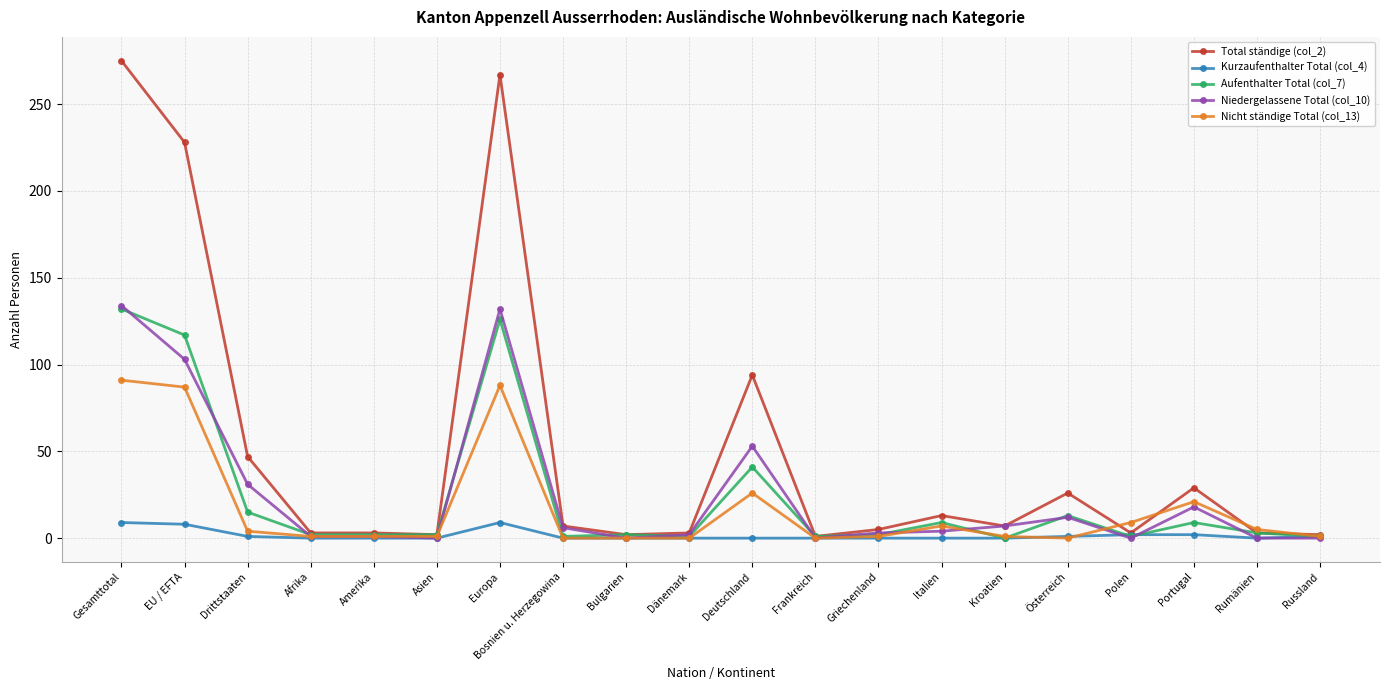

At how many categories does at least one series exceed 121?

3